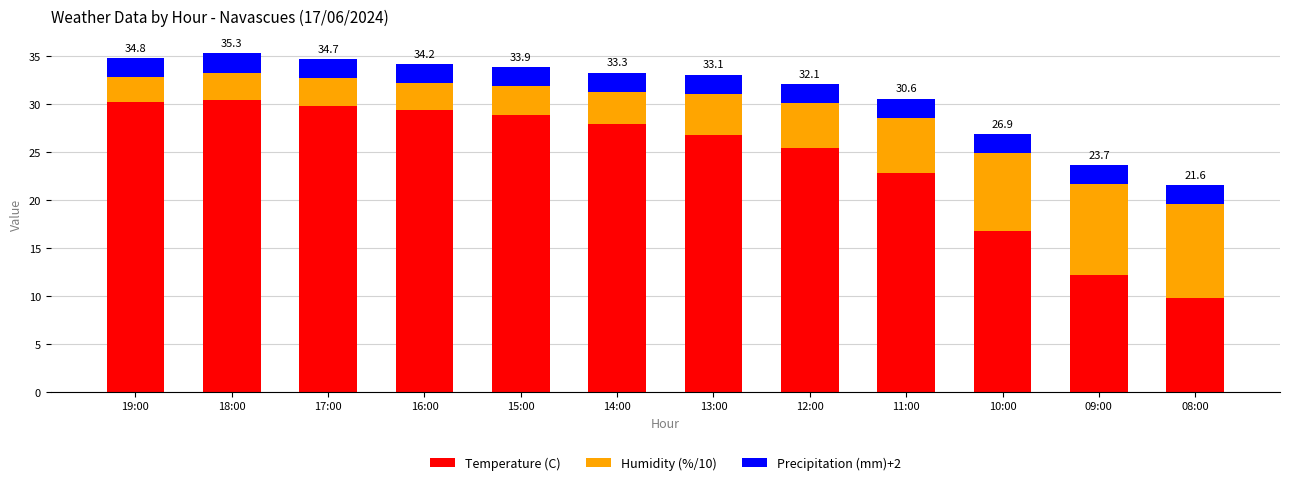

At which label is Temperature (C) closest to 20?

11:00